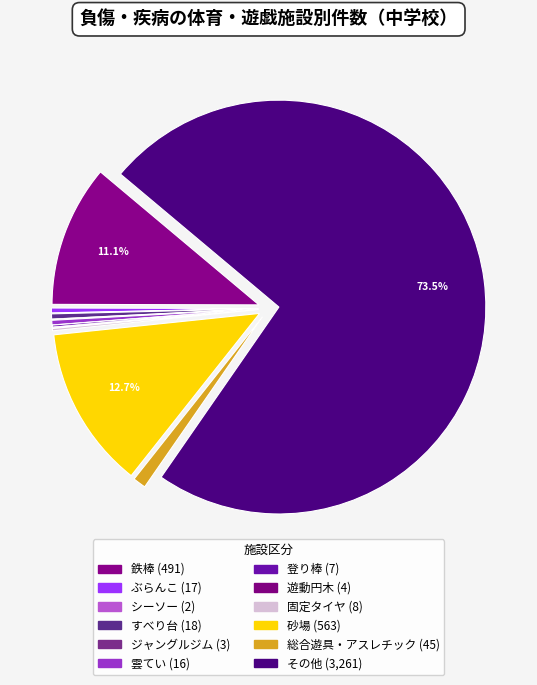

Approximately how many times larger is the value at ジャングルジム compared to 総合遊具・アスレチック?

0.1